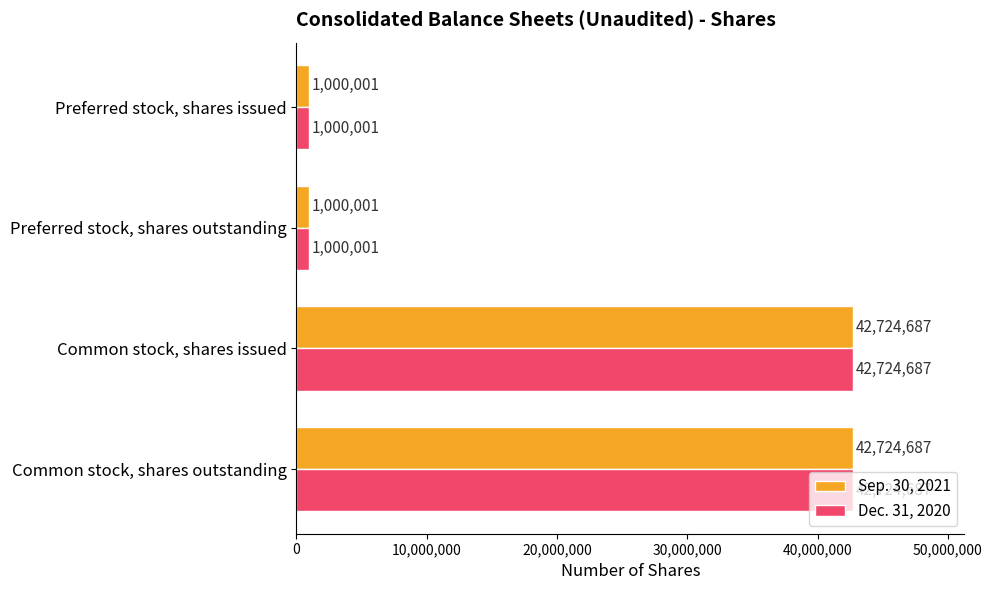

Read the Sep. 30, 2021 value at Preferred stock, shares issued.

1000001